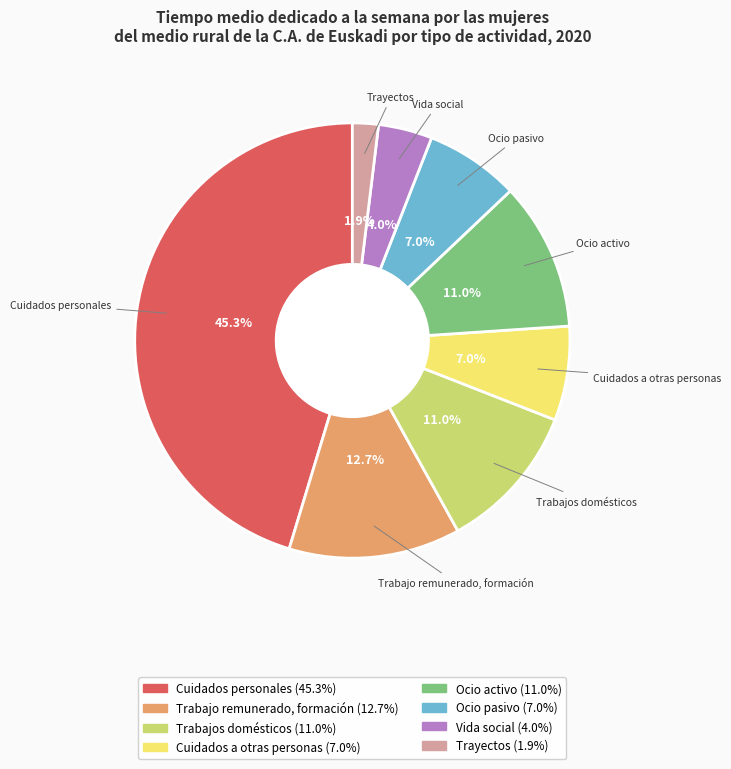

Between Ocio activo and Trabajo remunerado, formación, which is larger?

Trabajo remunerado, formación